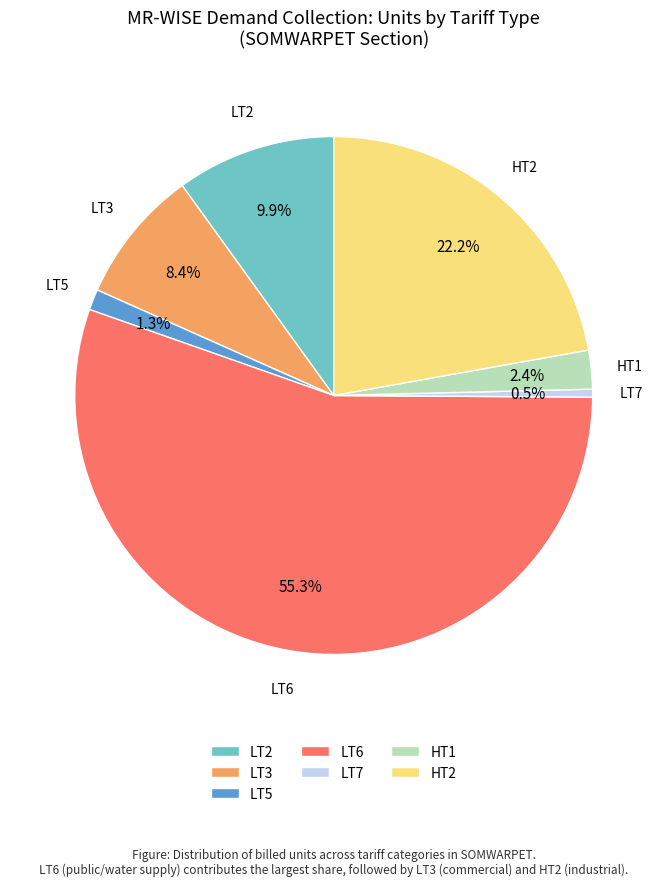

Which category has the smallest portion of the pie?

LT7